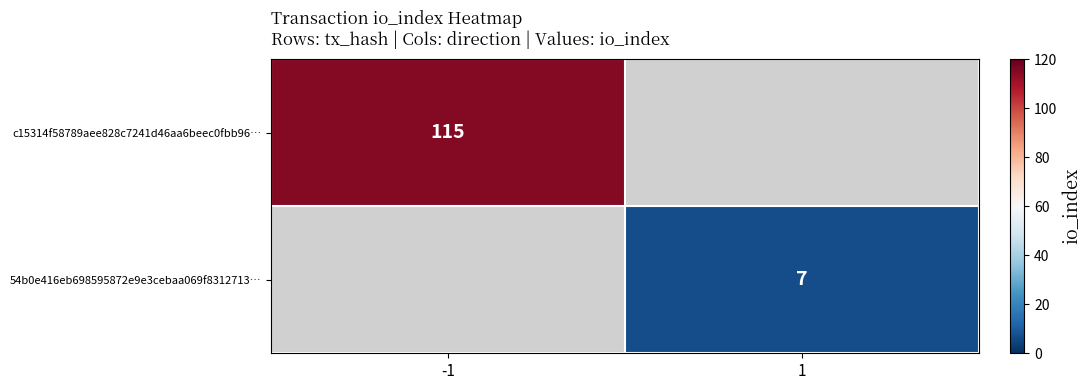

What is the smallest value displayed?

7.0